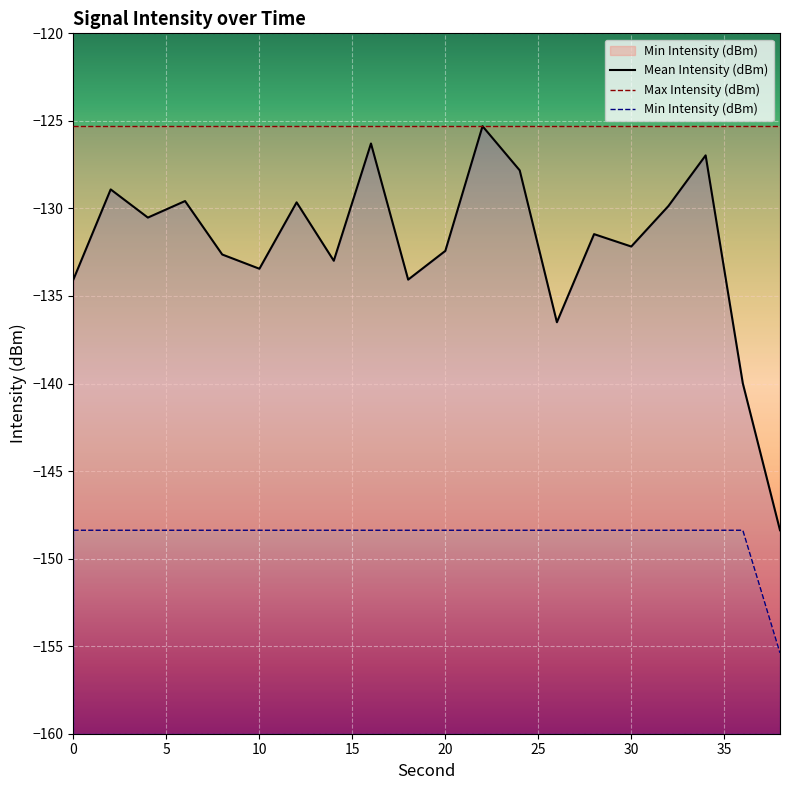

Is the value of Max Intensity (dBm) at 14 greater than the value of Mean Intensity (dBm) at 12?

Yes